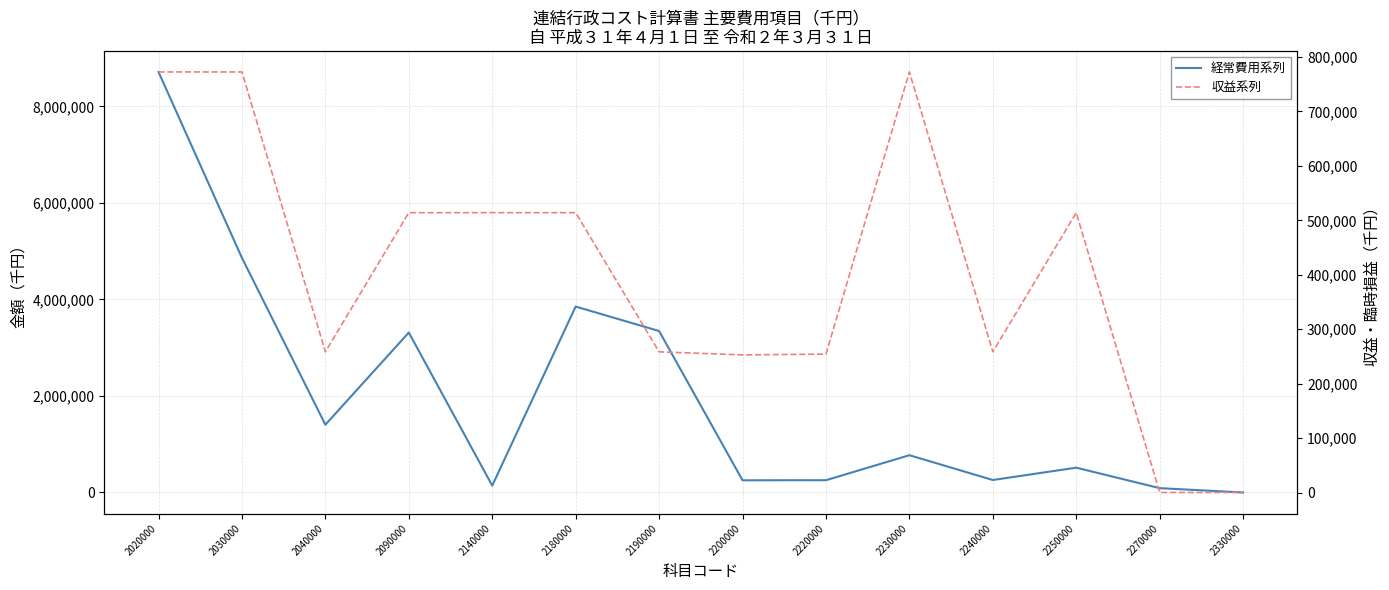

The value of 経常費用系列 at 2180000 is 3852531. True or false?

True